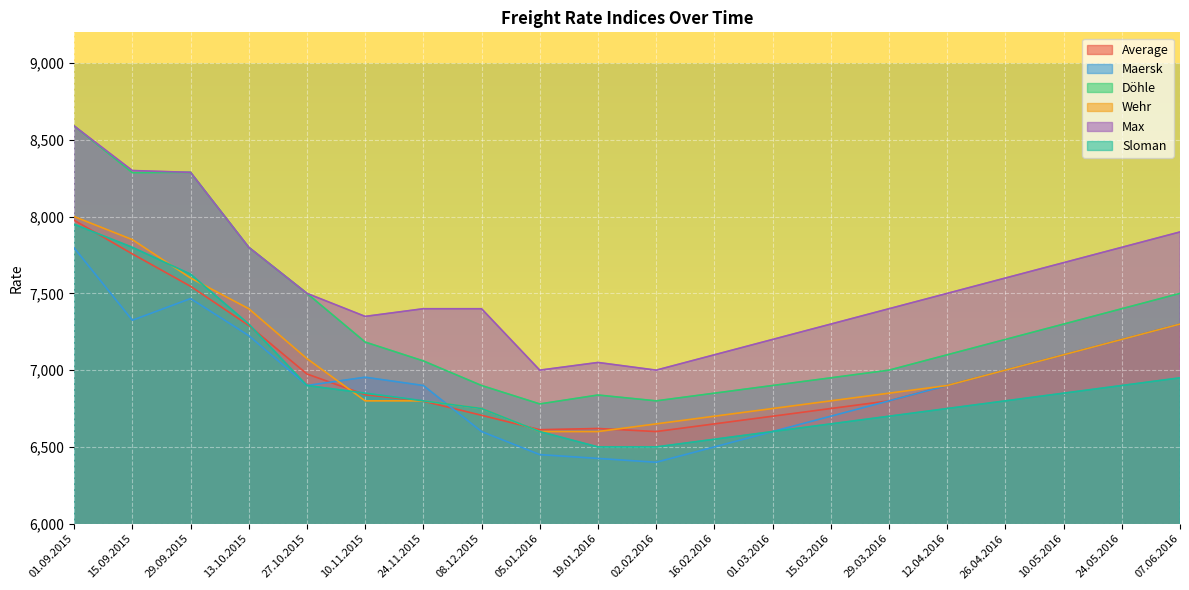

Does the chart display data point markers on the line(s)?

No